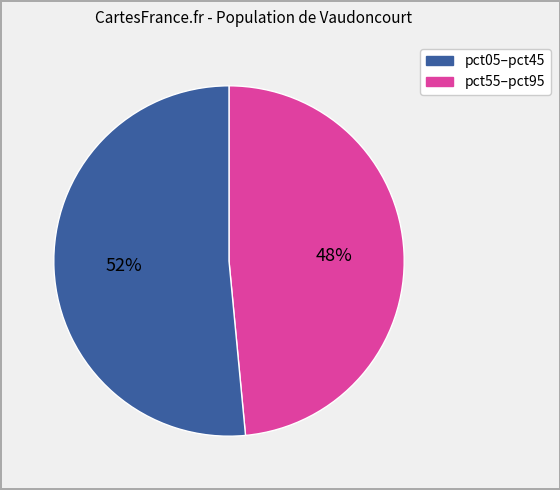

To the nearest percent, what is the average slice percentage?

50%